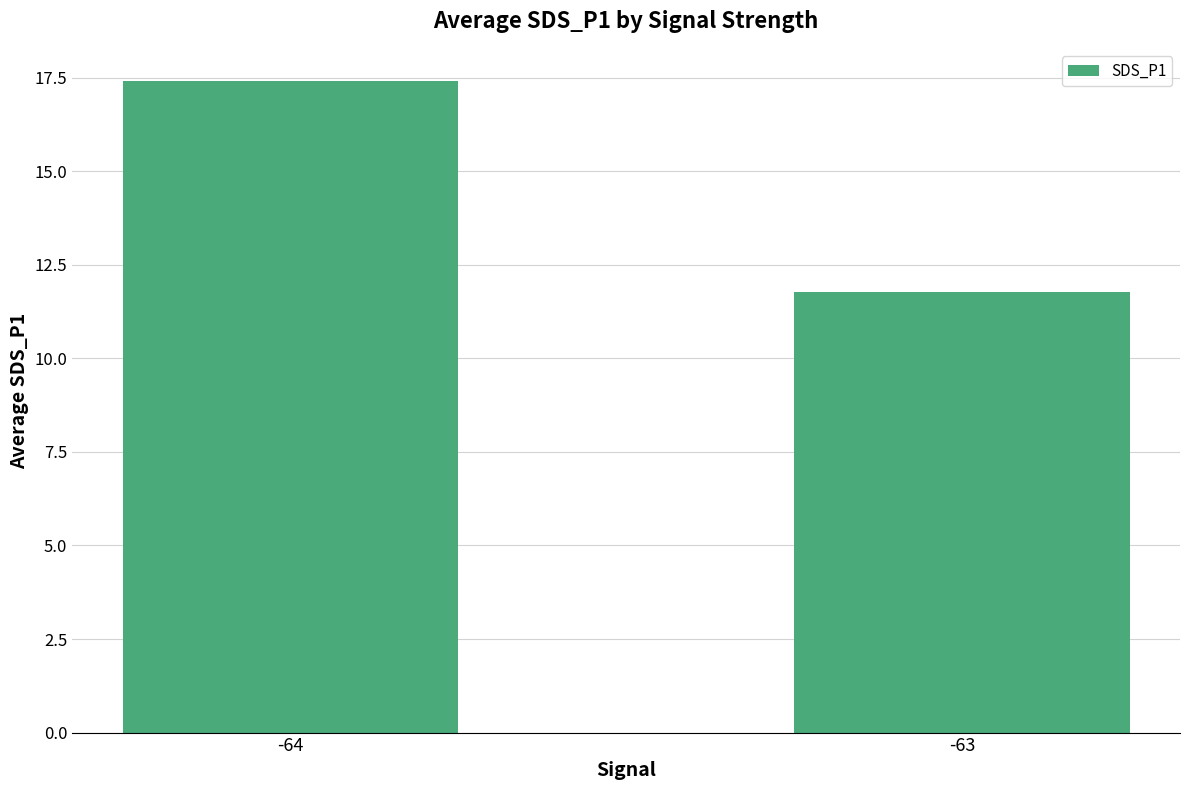

Reading left to right, extract all data points from this chart.

17.4	11.8